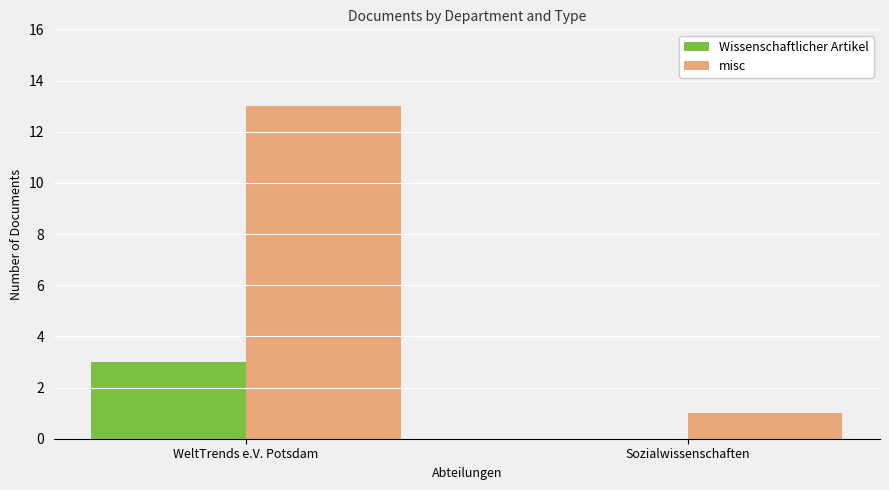

Reading right to left, list all the values displayed in this chart.

Wissenschaftlicher Artikel: Sozialwissenschaften=0	WeltTrends e.V. Potsdam=3
misc: Sozialwissenschaften=1	WeltTrends e.V. Potsdam=13